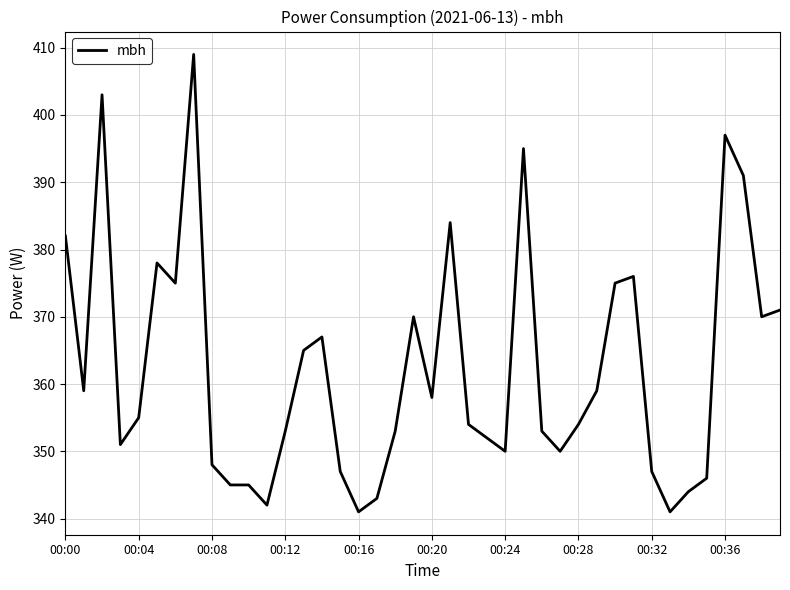

What is the minimum value shown in the chart?

341